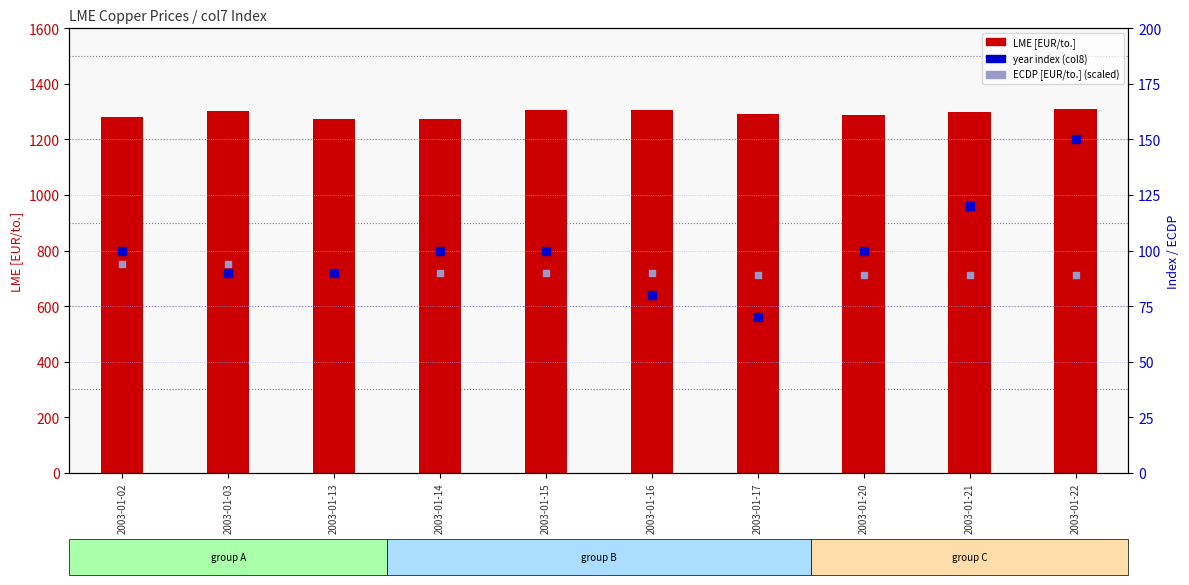

Which series reaches the maximum Y coordinate?

LME [EUR/to.]